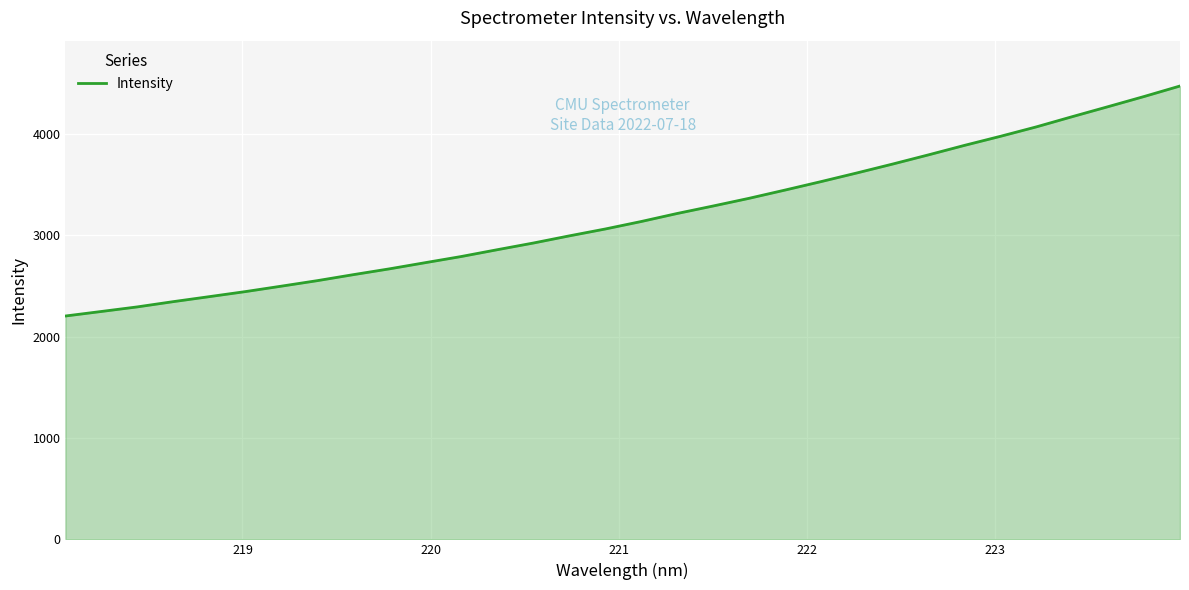

What is the sum of all values?

101990.5